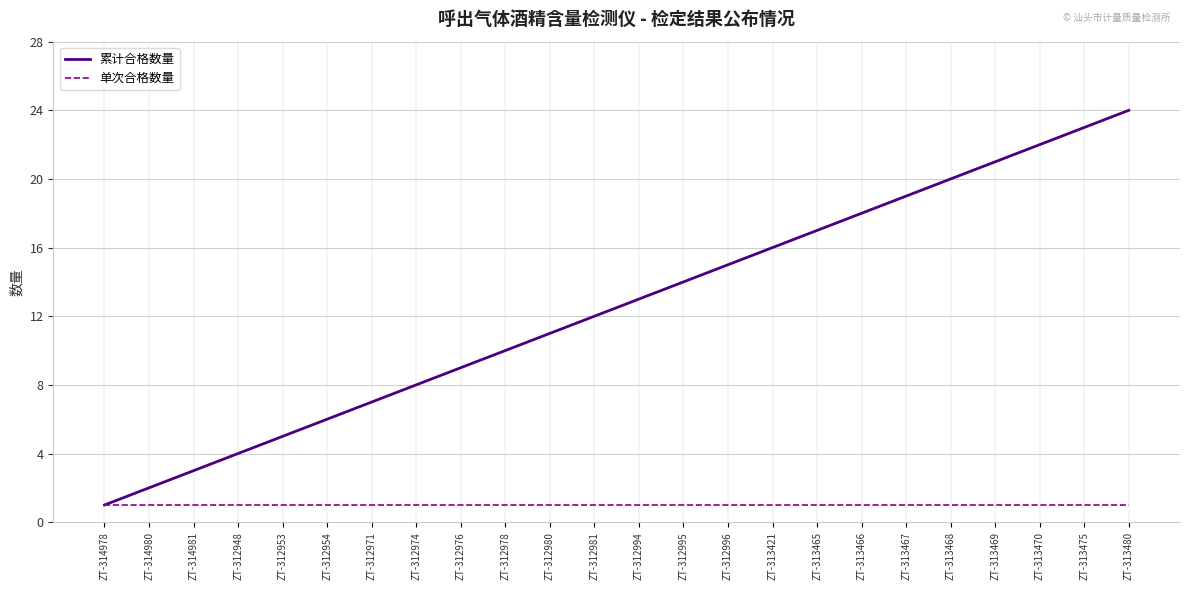

The value of 累计合格数量 at ZT-313467 is 19. True or false?

True